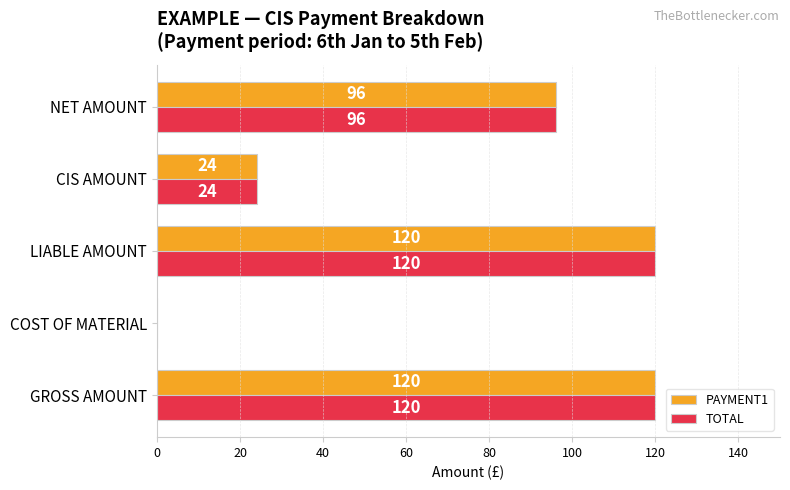

How many PAYMENT1 values are between 24 and 120?

4